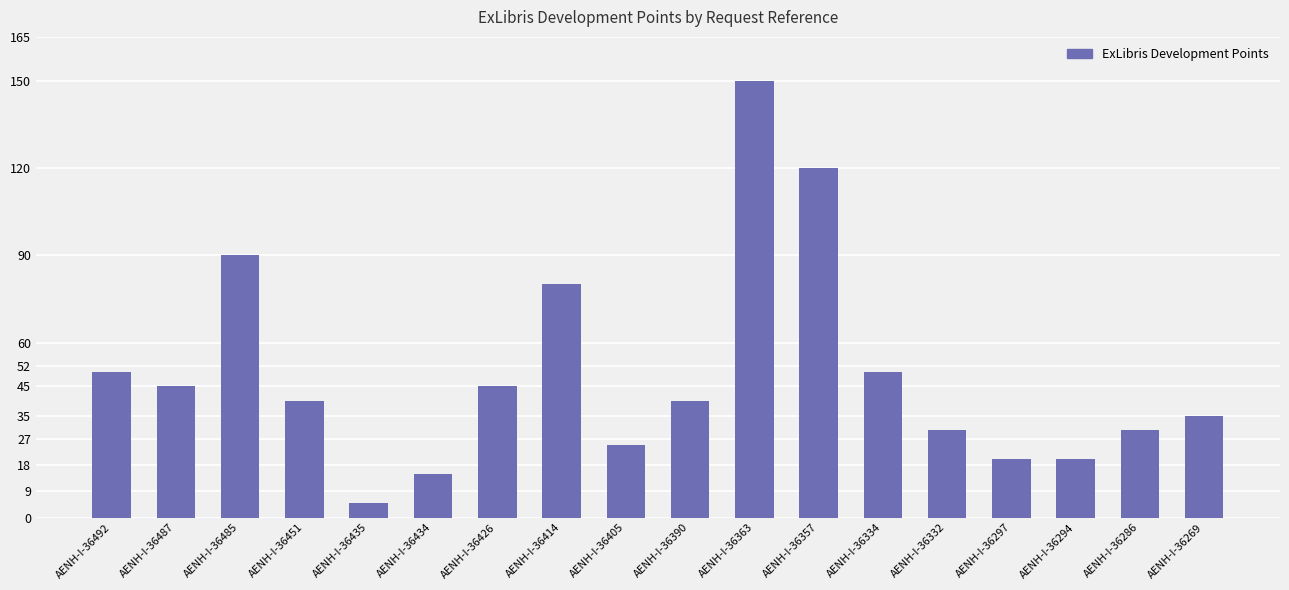

Where is the data nearest to the value 77?

AENH-I-36414